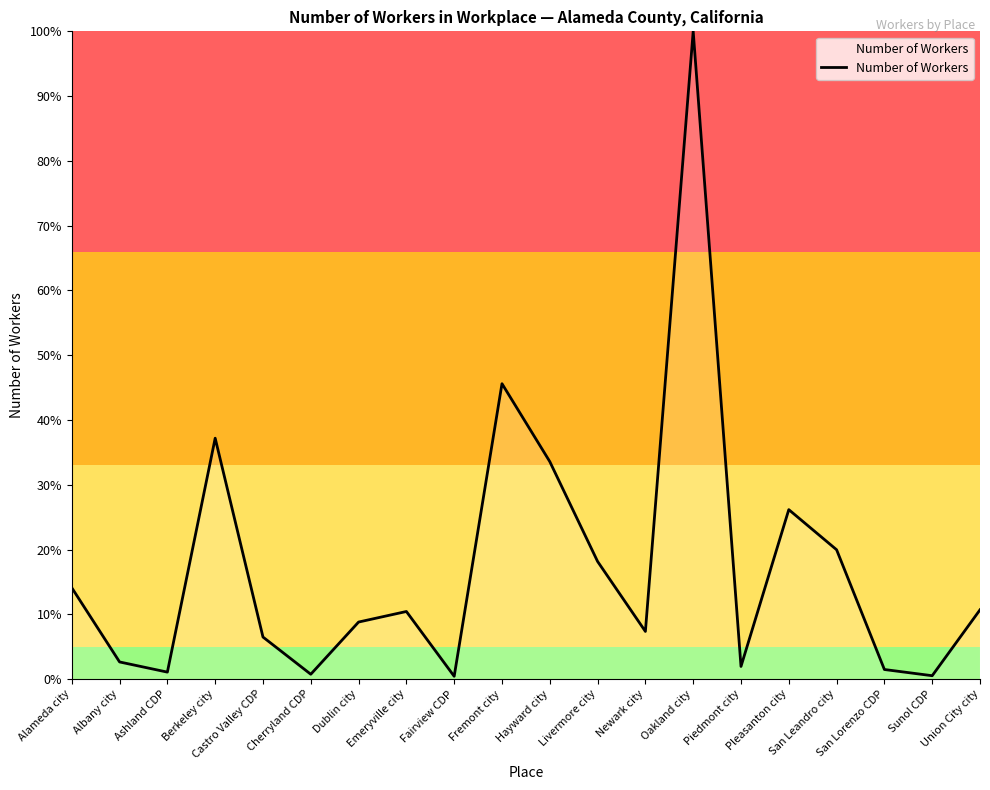

The chart shows a value of 148.5 at Oakland city. True or false?

False